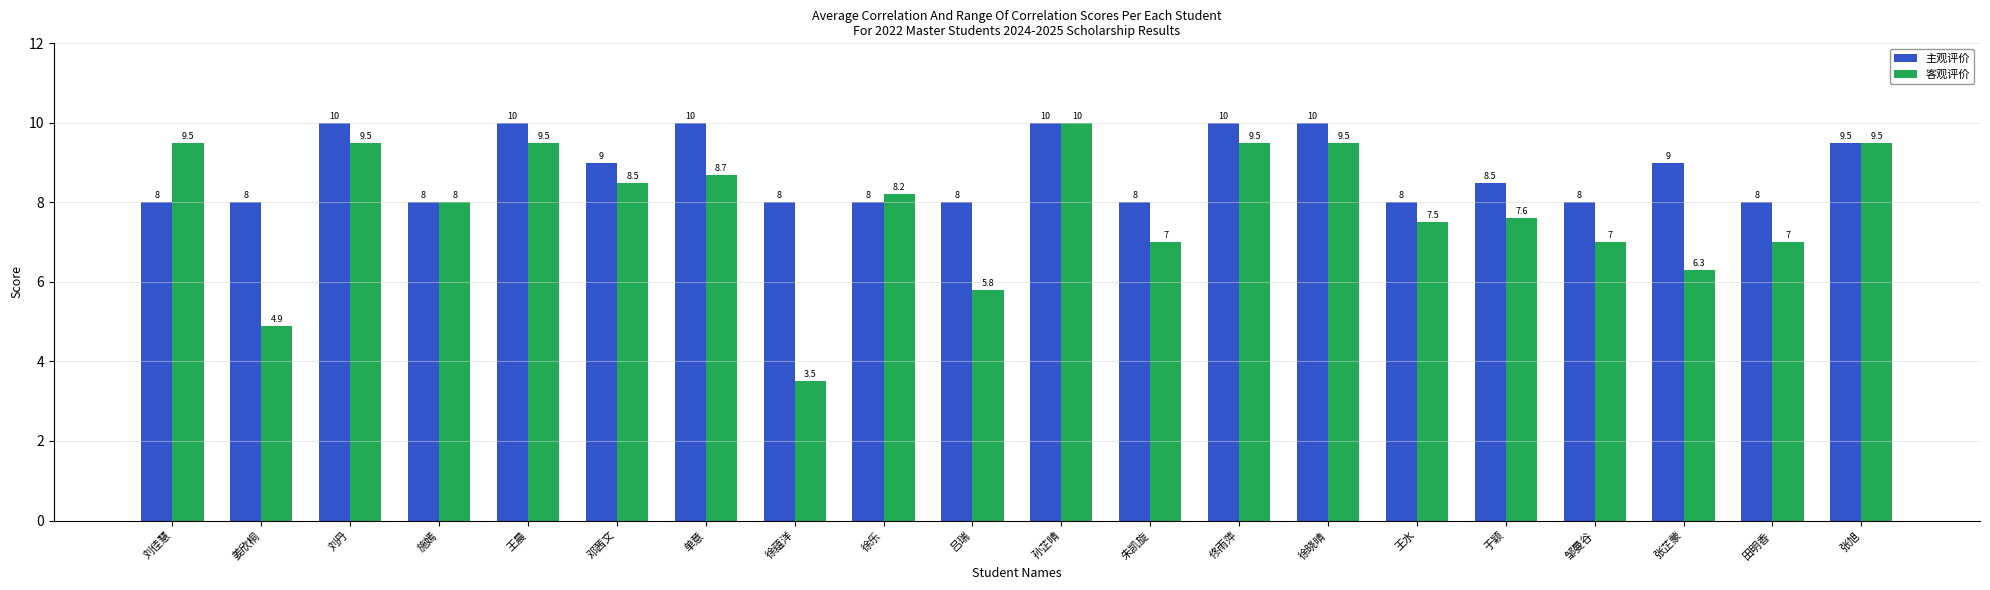

At which category is the sum across all series the highest?

孙芷晴